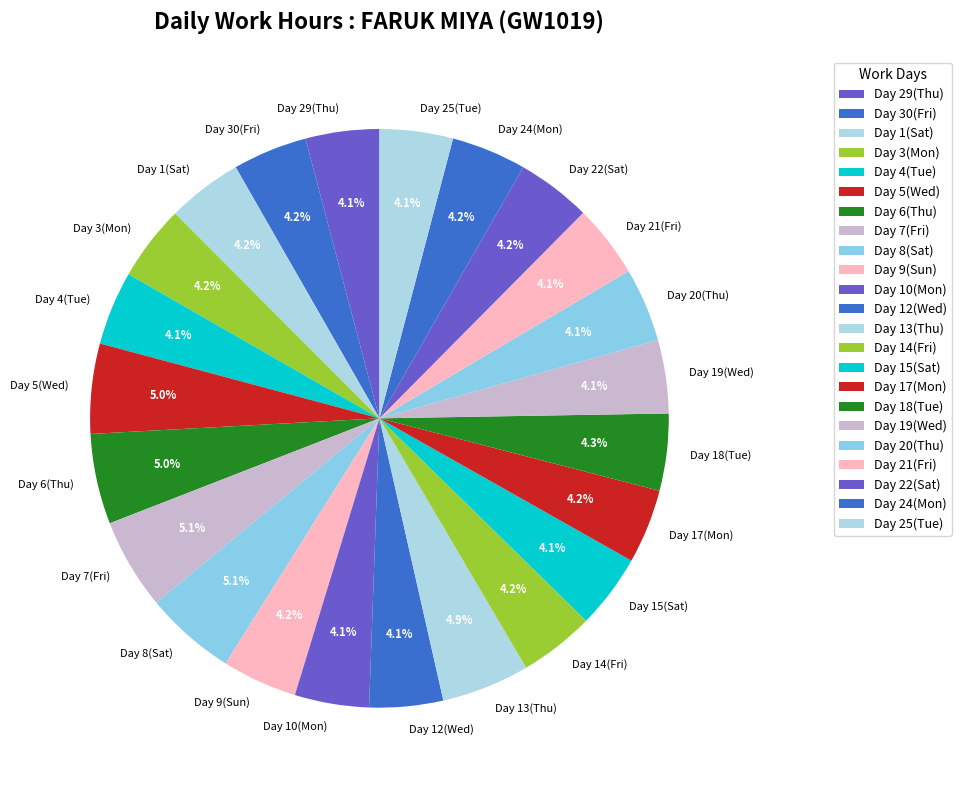

Does any single category account for the majority?

No